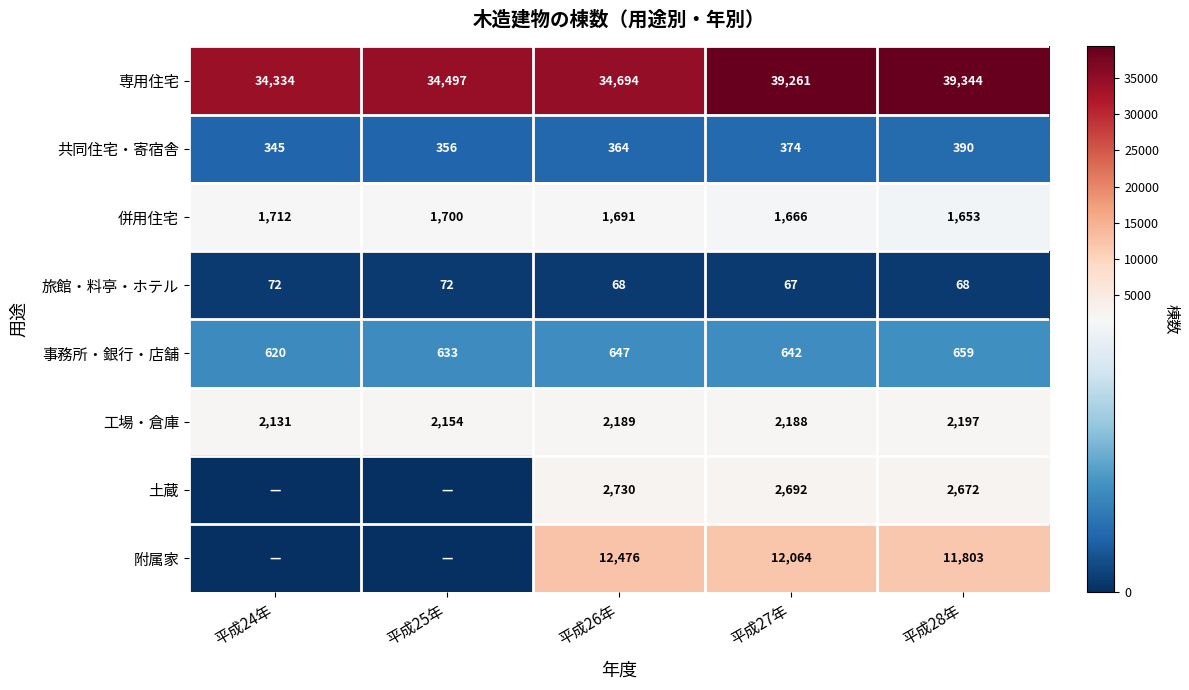

What is the difference between the maximum and second lowest values in the 共同住宅・寄宿舎 series?

34